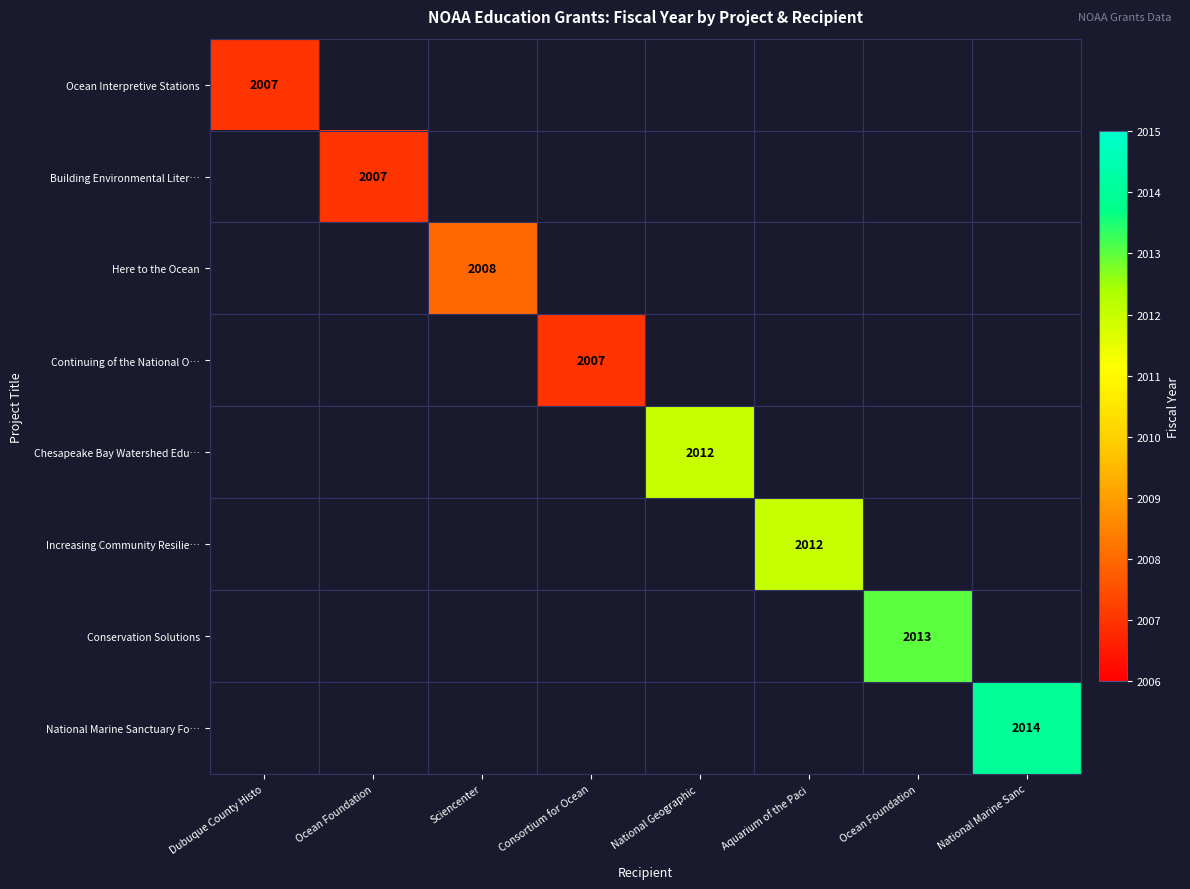

Between Sciencenter and Ocean Foundation, which is larger?

Ocean Foundation